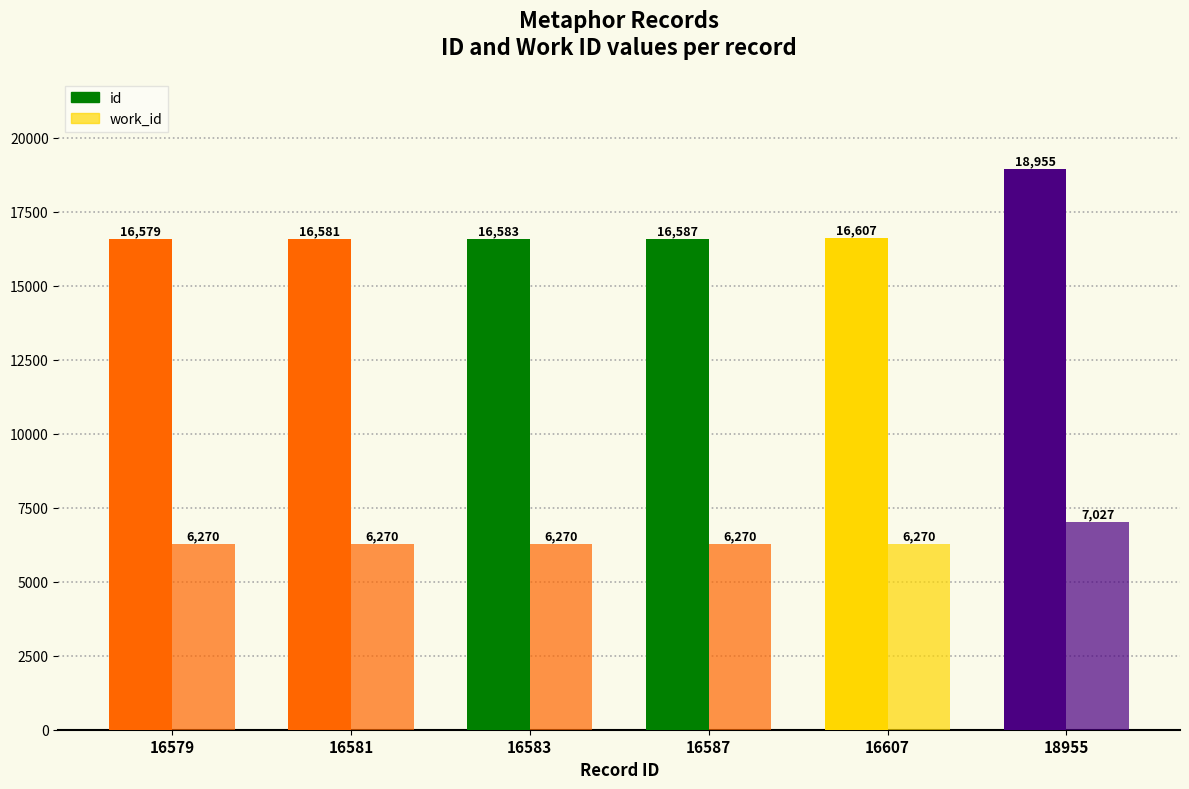

Does the chart contain stacked bars?

No